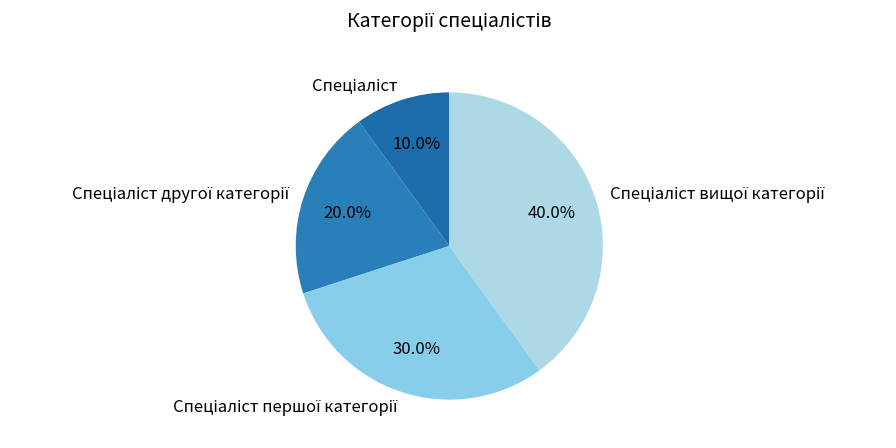

Does any single category account for the majority?

No